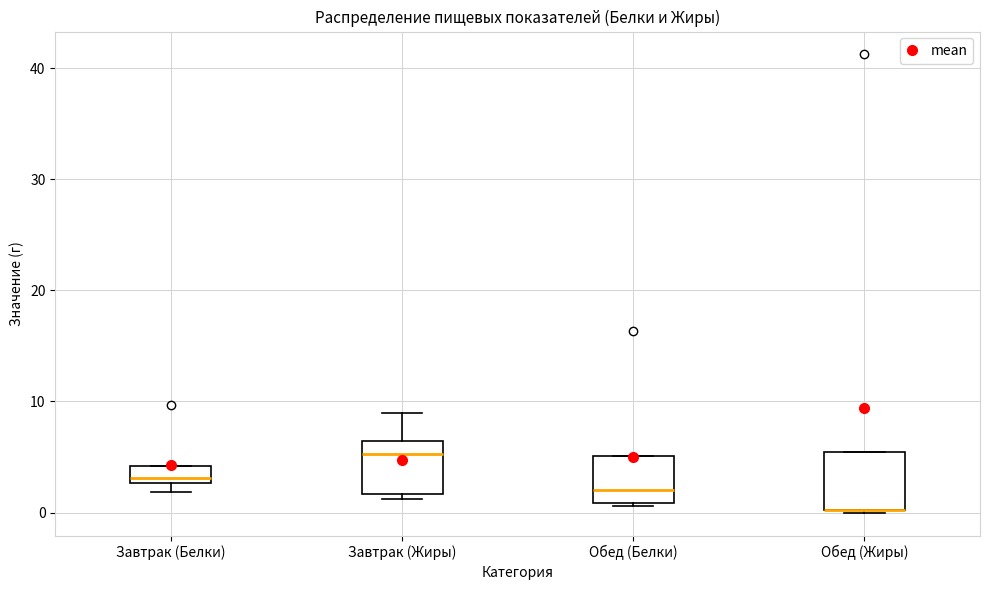

Where is the lower edge of the box for Обед (Жиры) on the y-axis? The values are not printed on the chart, so give them approximately, as read against the axis.

0